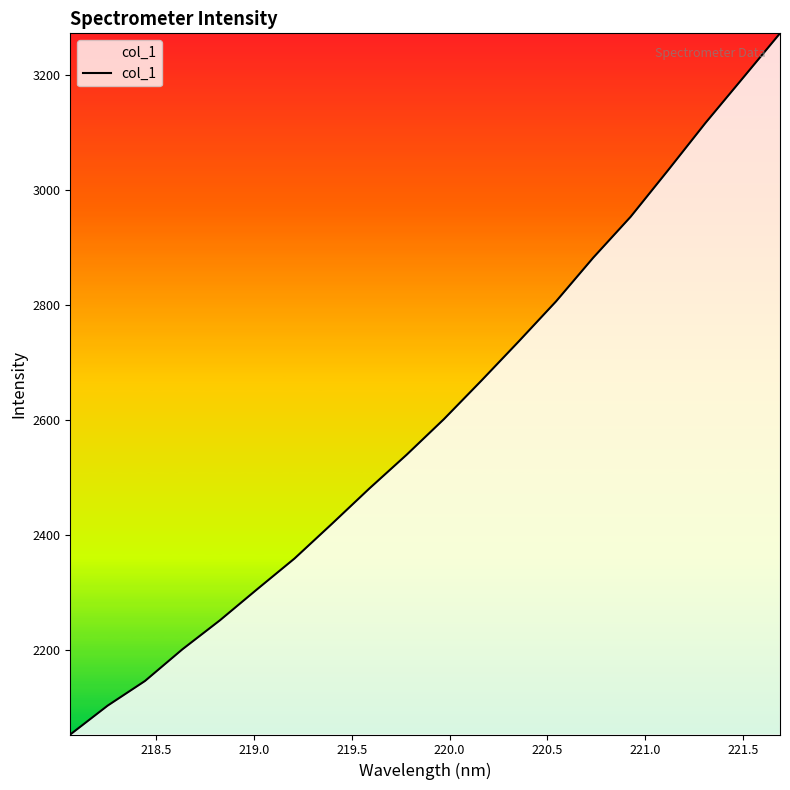

What is the difference between the second highest and minimum values?

1142.4